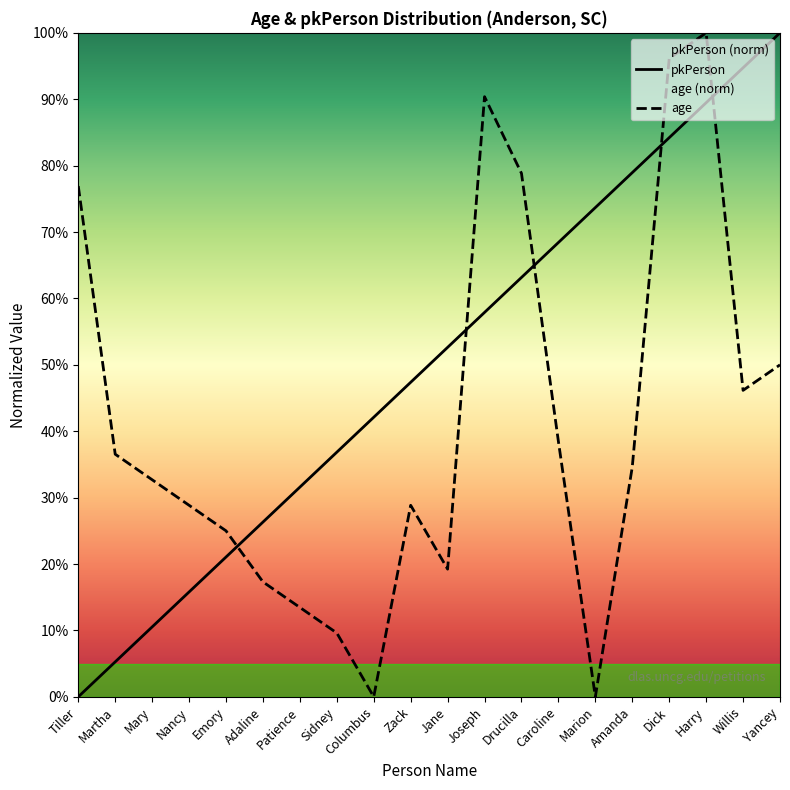

What is the spread (max minus min) of values at Martha?

31.3